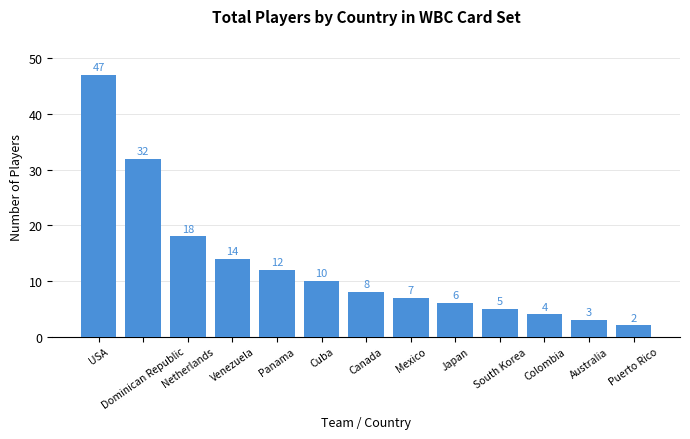

Reading left to right, transcribe all the data shown in this chart.

USA=47	Dominican Republic=32	Netherlands=18	Venezuela=14	Panama=12	Cuba=10	Canada=8	Mexico=7	Japan=6	South Korea=5	Colombia=4	Australia=3	Puerto Rico=2